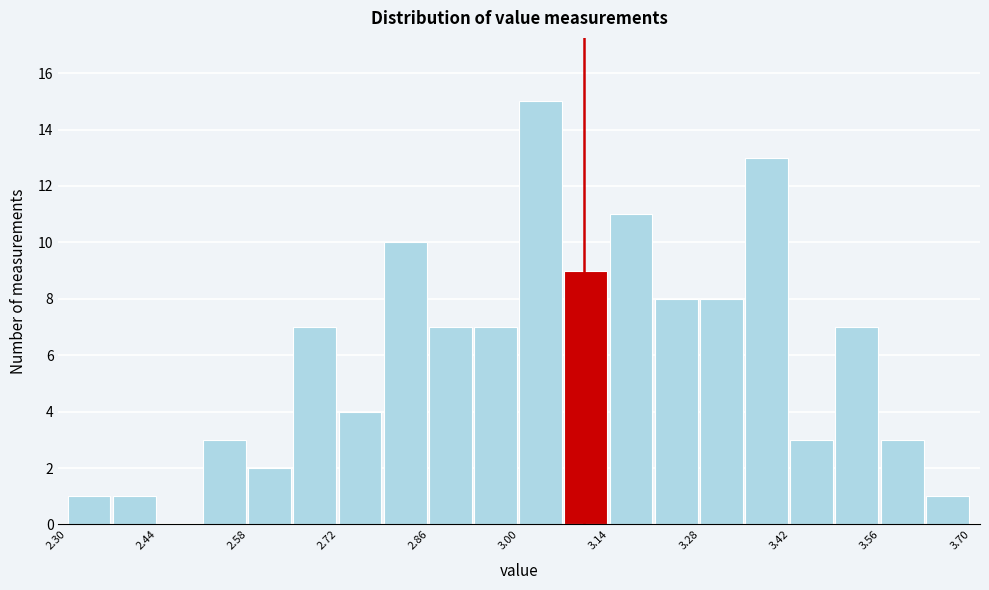

Around what value on the x-axis is the tallest bar? Give the approximate position of its centre, as read against the axis.

3.04